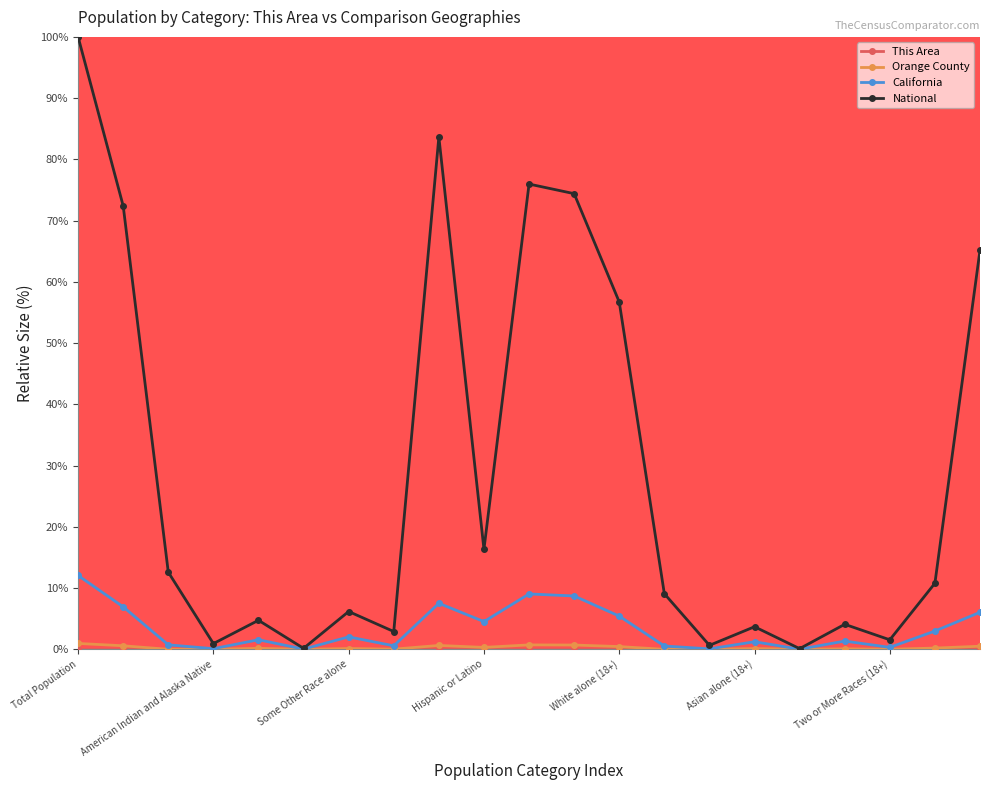

What is the minimum value for National?

0.1